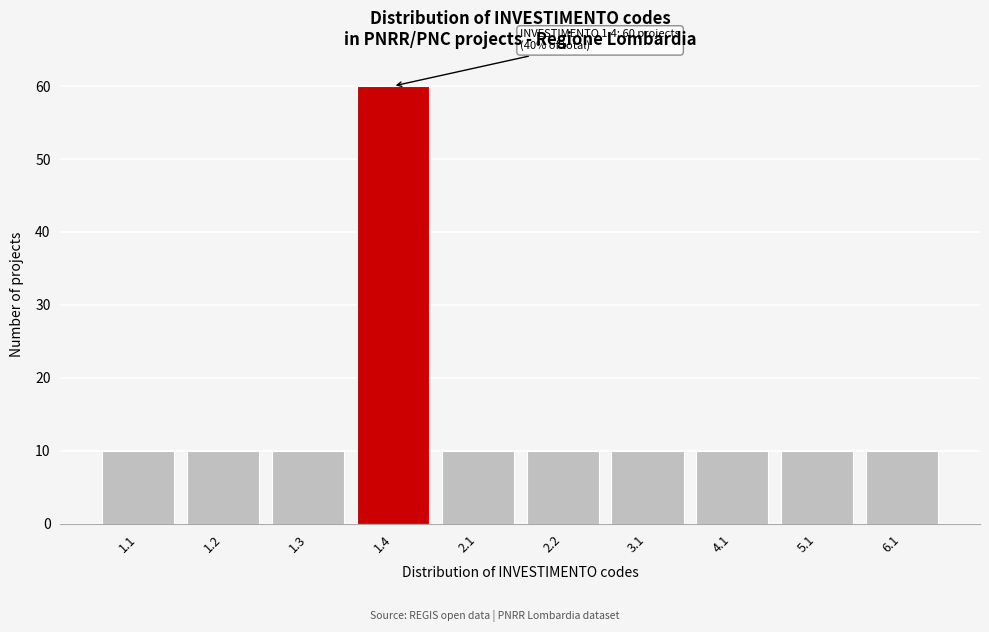

Reading right to left, what are all the values shown in this chart?

10	10	10	10	10	10	60	10	10	10